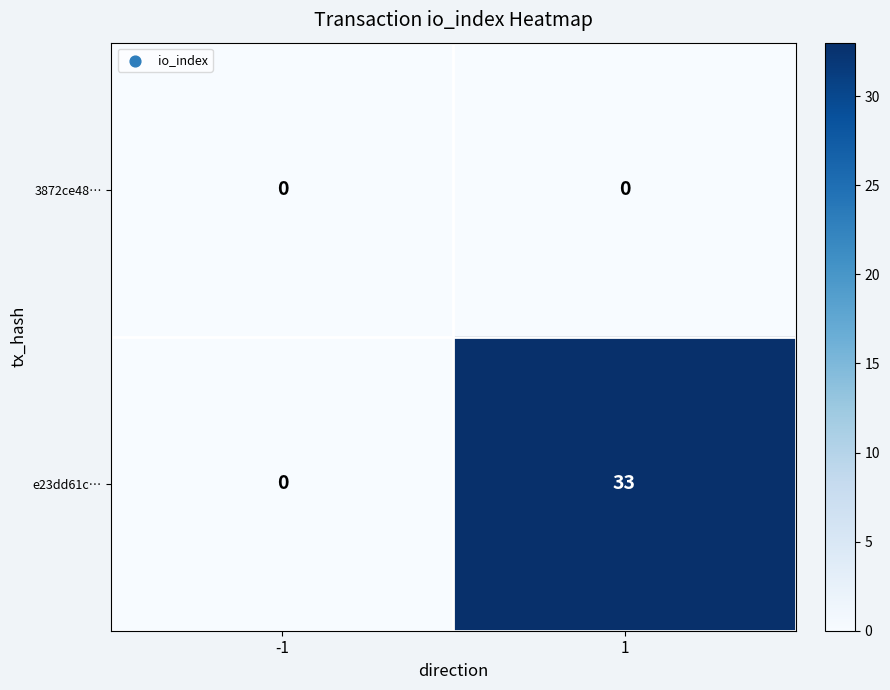

How many distinct data groups are displayed?

2